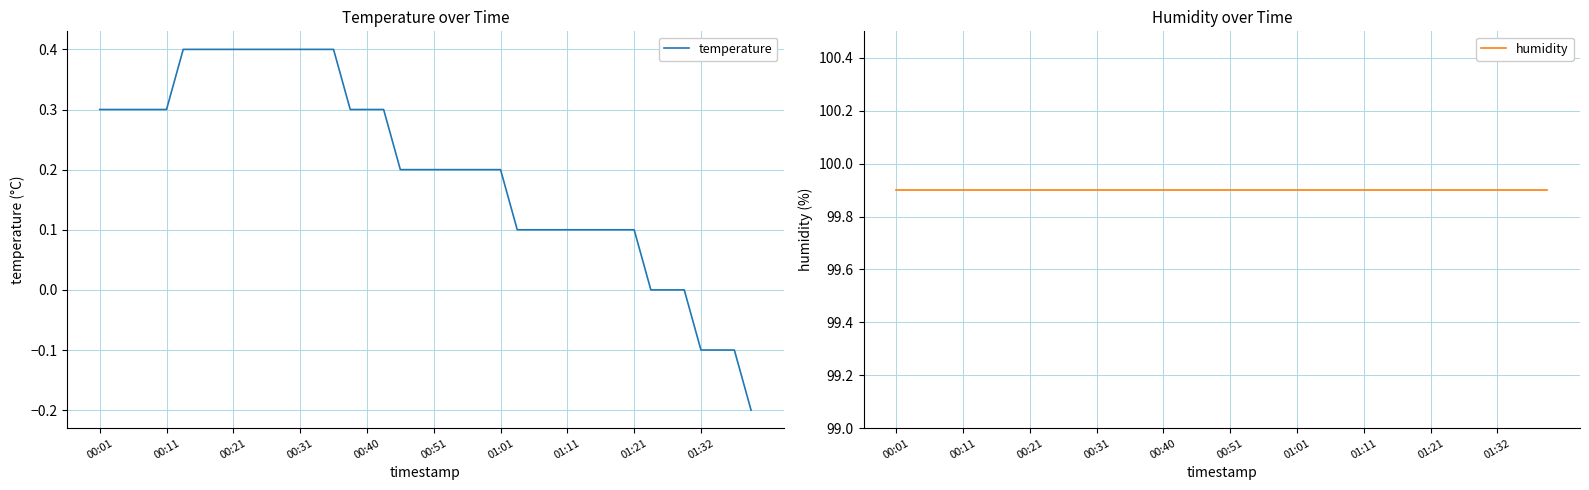

True or false: temperature and humidity intersect in this chart.

False